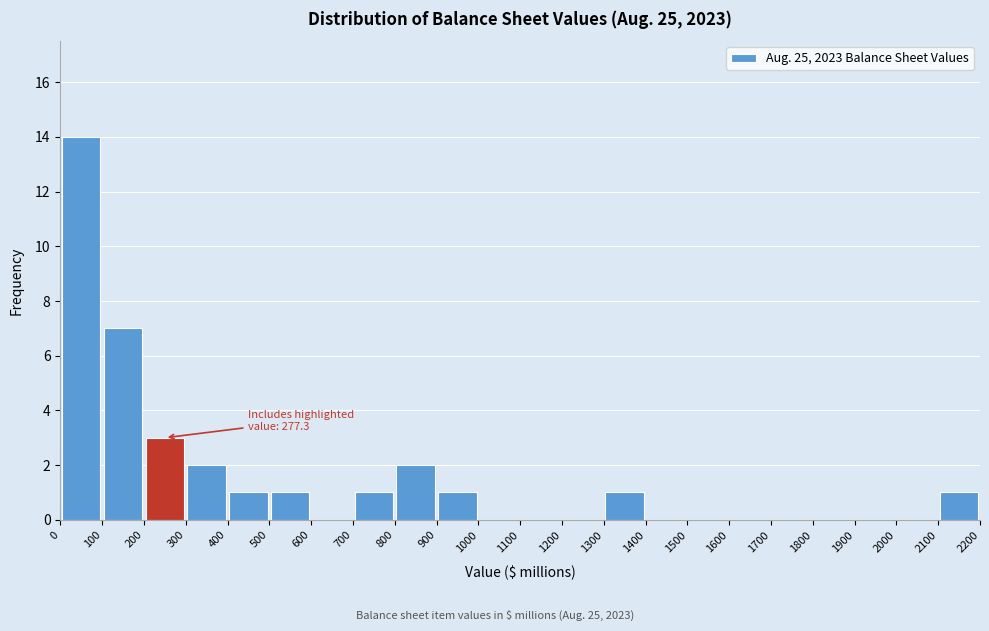

Over which range of the x-axis is the bar tallest?

0 to 100